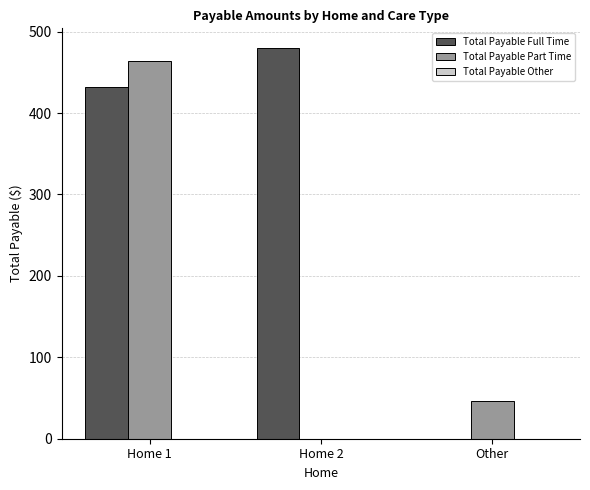

What is the sum of all Total Payable Full Time values?

912.0